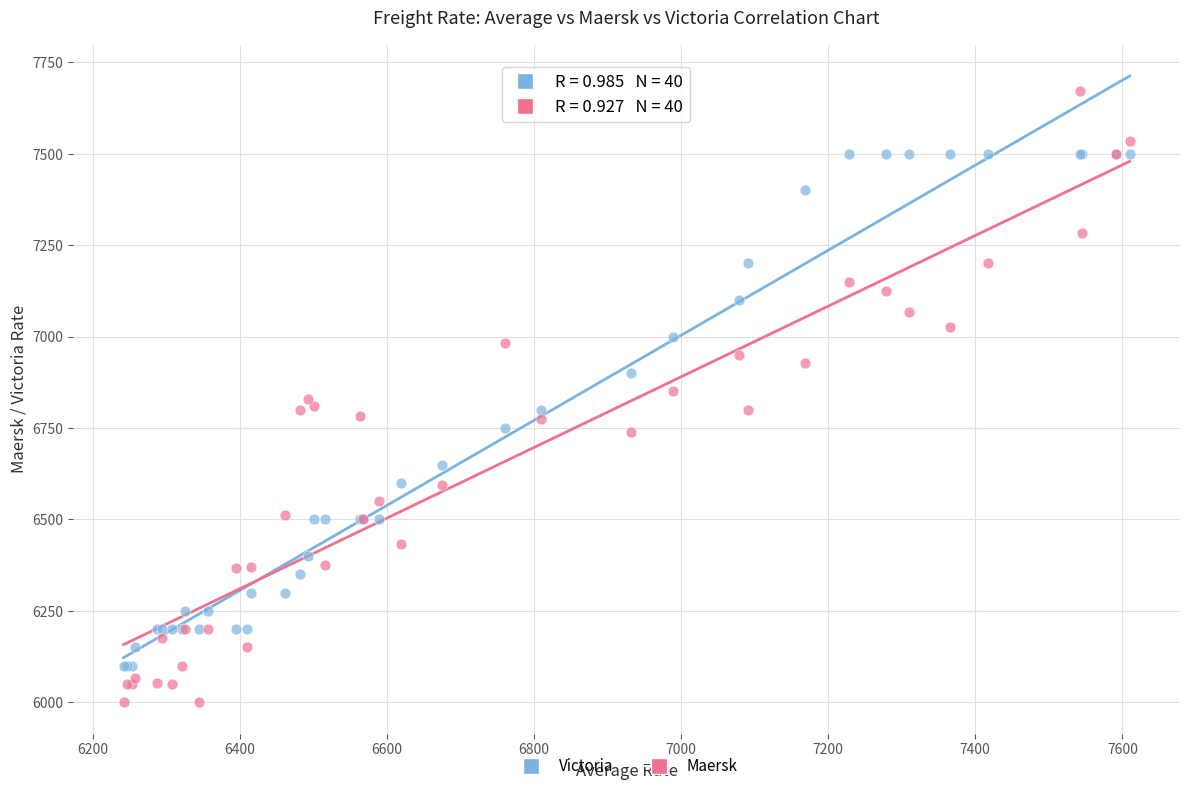

Which series contains the lowest Y value?

Maersk